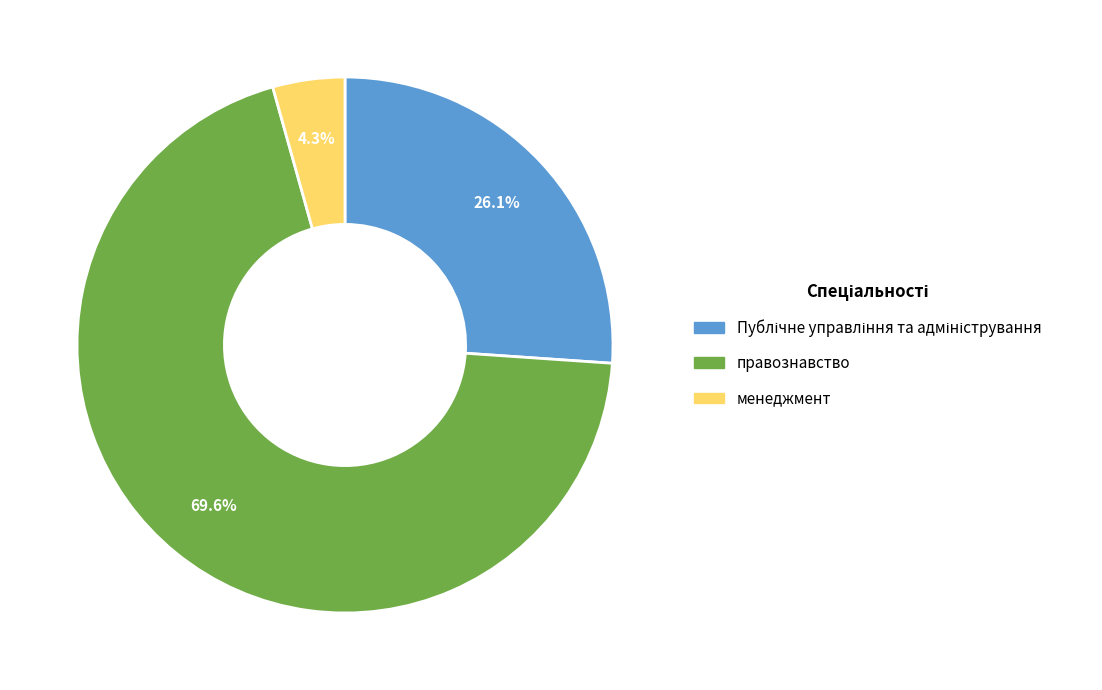

Which has a higher value, правознавство or менеджмент?

правознавство